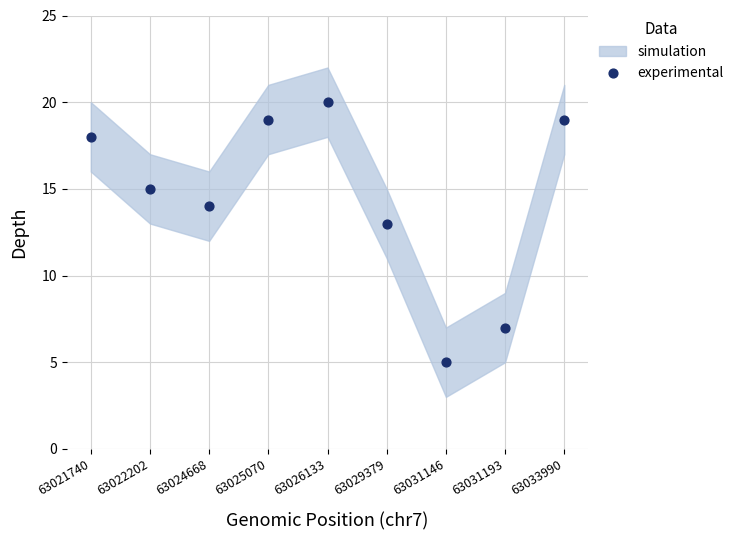

What Y value in the scatter plot is closest to 12?

13